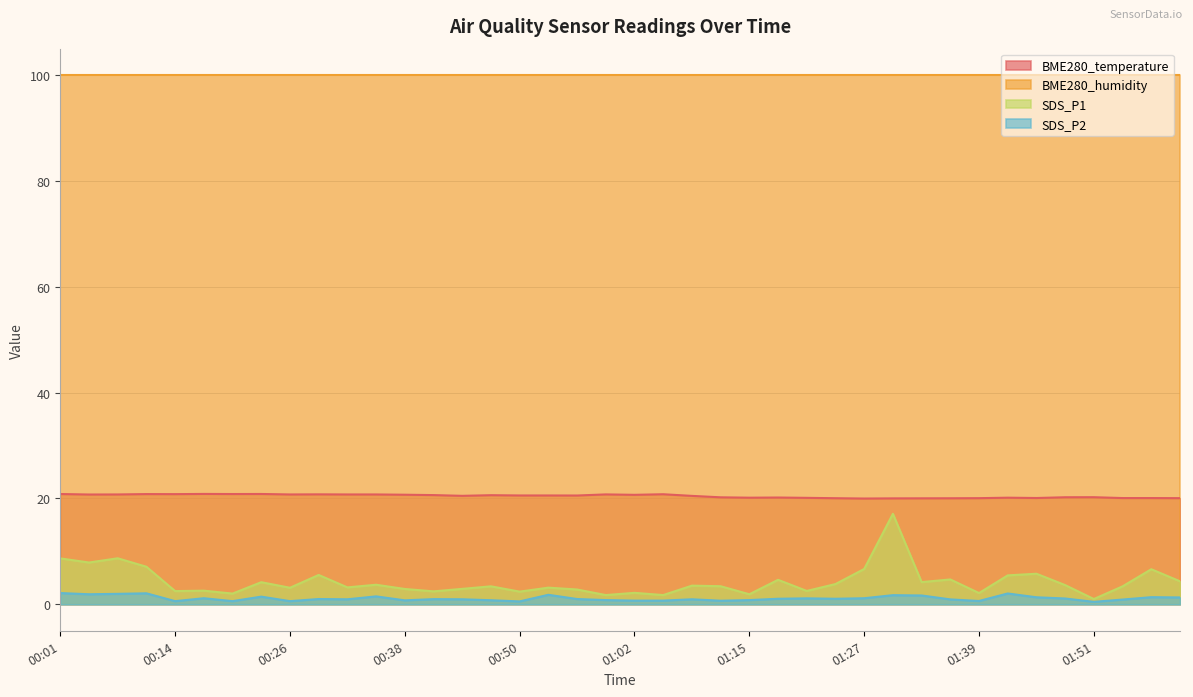

List the series in order of their peak value, highest first.

BME280_humidity, BME280_temperature, SDS_P1, SDS_P2